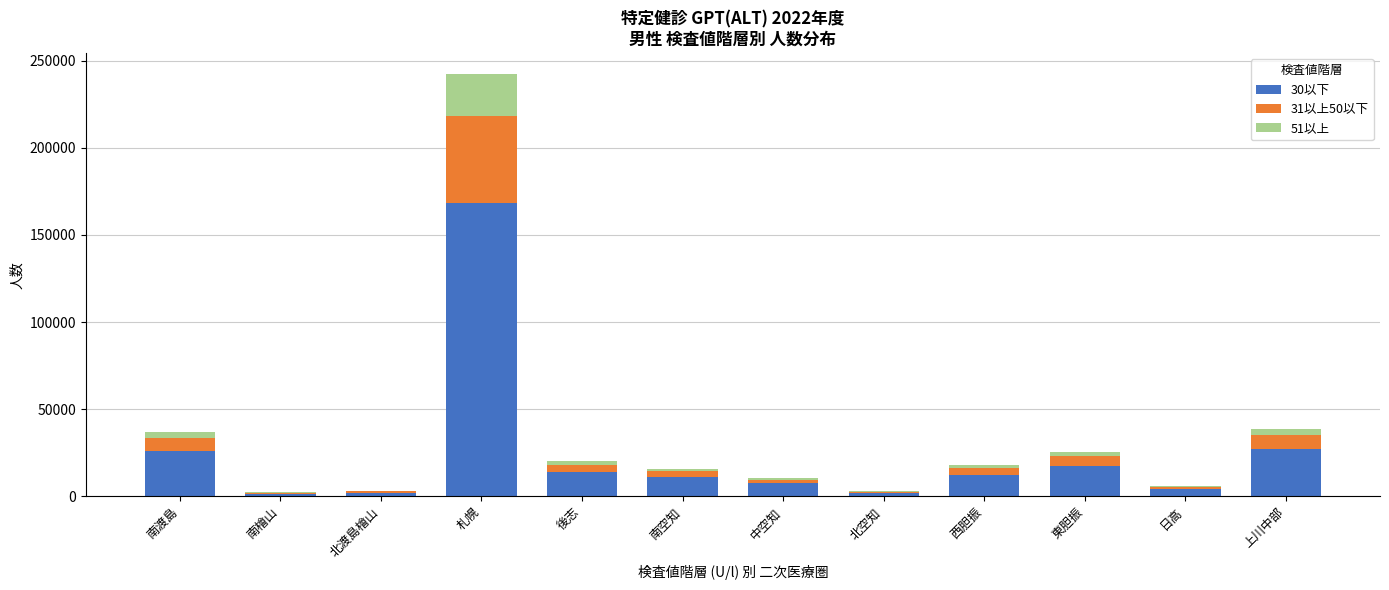

True or false: 30以下 has a value of 10914 at 南空知.

True